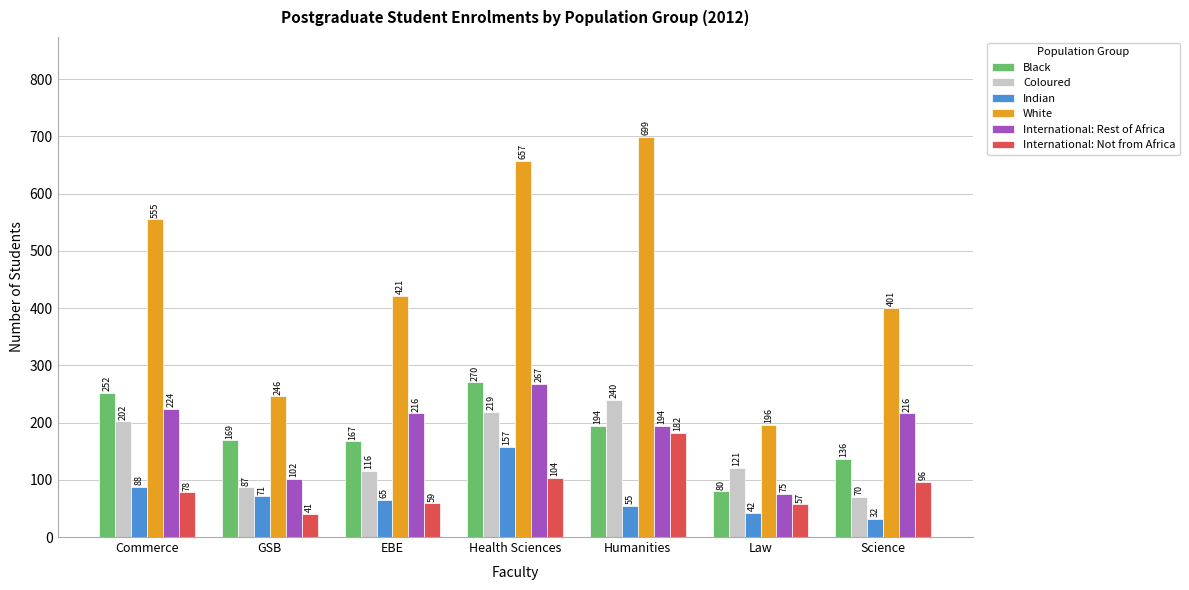

The value of International: Rest of Africa at Humanities is 194. True or false?

True